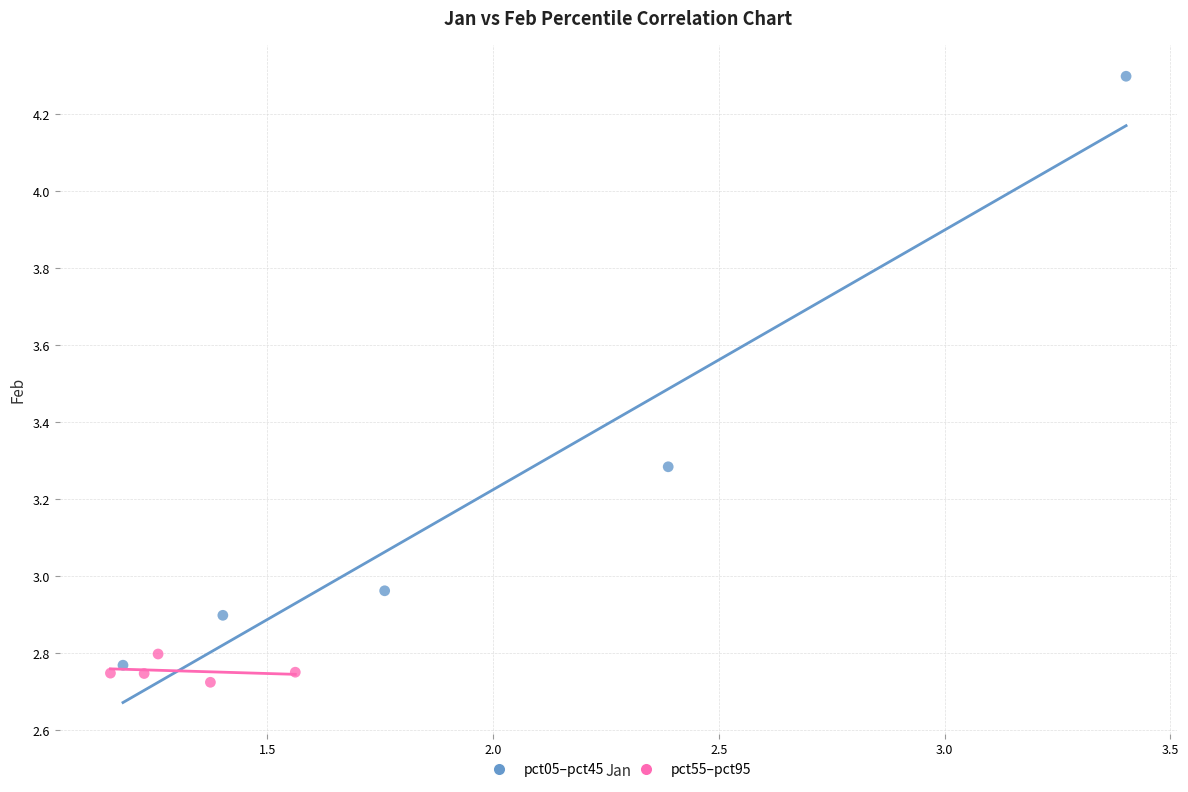

What are all the series names shown in the legend?

pct05–pct45, pct55–pct95